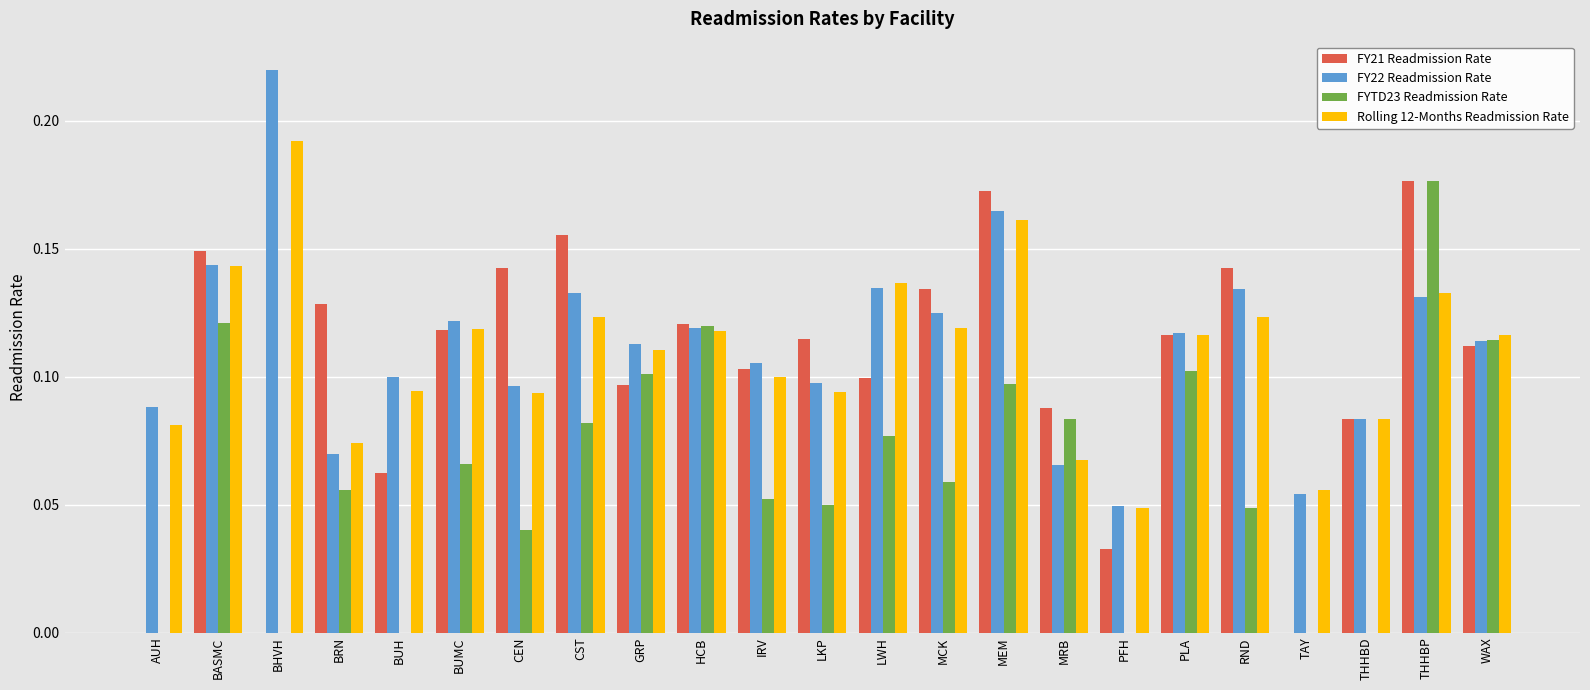

How many series are shown in this chart?

4